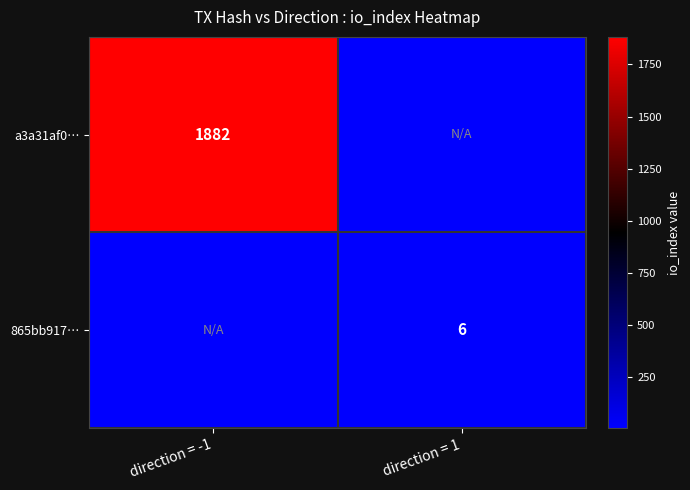

The 865bb917… series shows 4 at direction = 1. True or false?

False